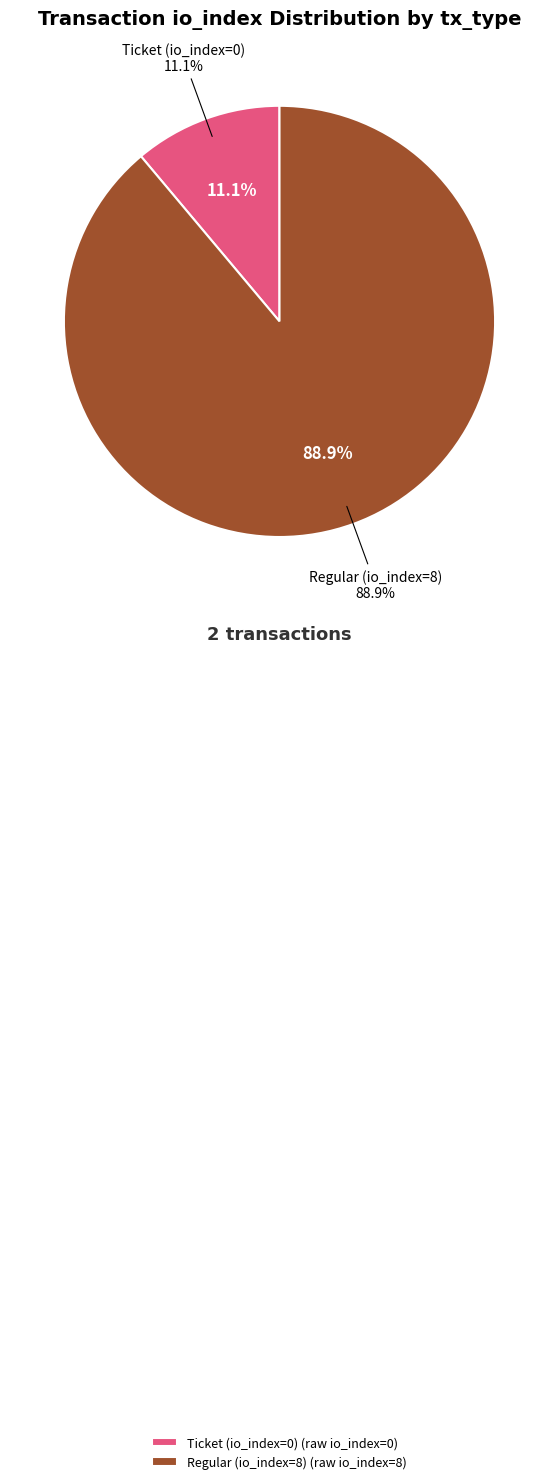

Count the number of slices in the pie.

2